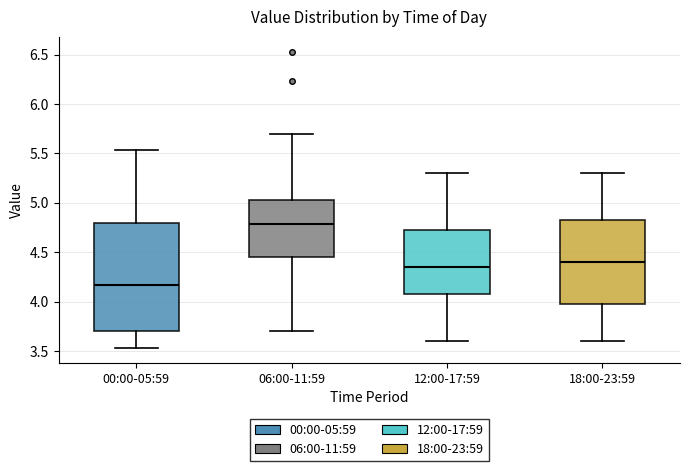

Reading left to right, read every box against the y-axis: the position of its median line, the range the box covers, and the ends of its whiskers. The values are not printed on the chart, so give them approximately, as read against the axis.

00:00-05:59: median 4.15, box 3.70 to 4.80, whiskers 3.55 to 5.55
06:00-11:59: median 4.80, box 4.45 to 5.05, whiskers 3.70 to 5.70
12:00-17:59: median 4.35, box 4.10 to 4.75, whiskers 3.60 to 5.30
18:00-23:59: median 4.40, box 4.00 to 4.85, whiskers 3.60 to 5.30